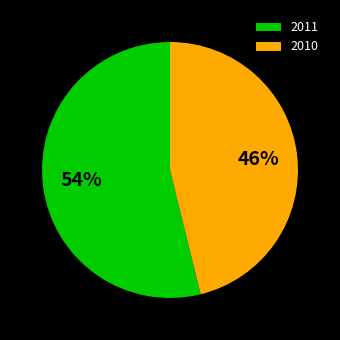

Is the sum of 2010 and 2011 greater than half?

Yes